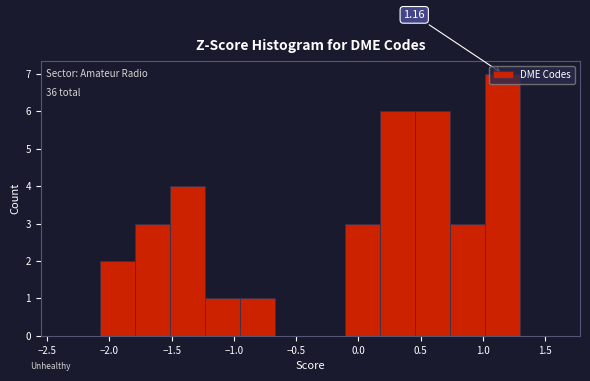

Over which range of the x-axis is the bar tallest?

1.00 to 1.30